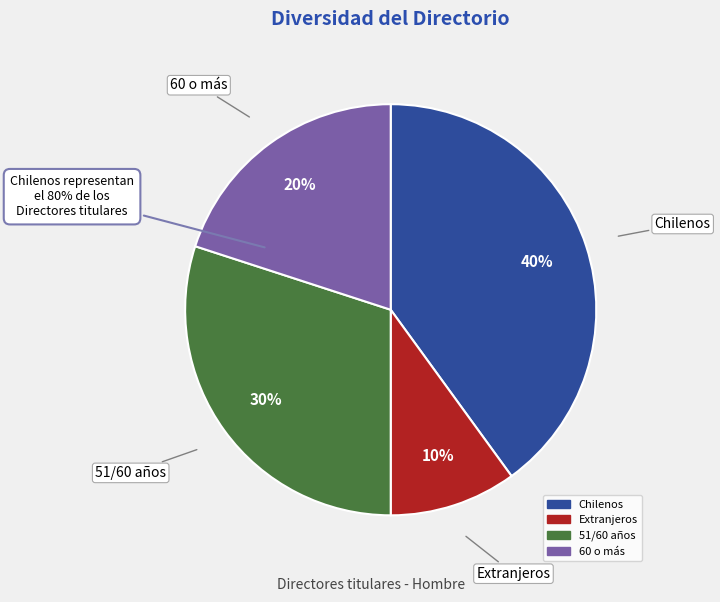

Does Extranjeros represent more than half of the total?

No